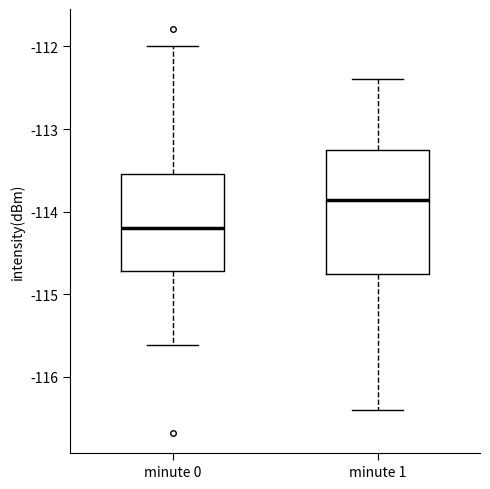

Which box's median line is the lowest?

minute 0